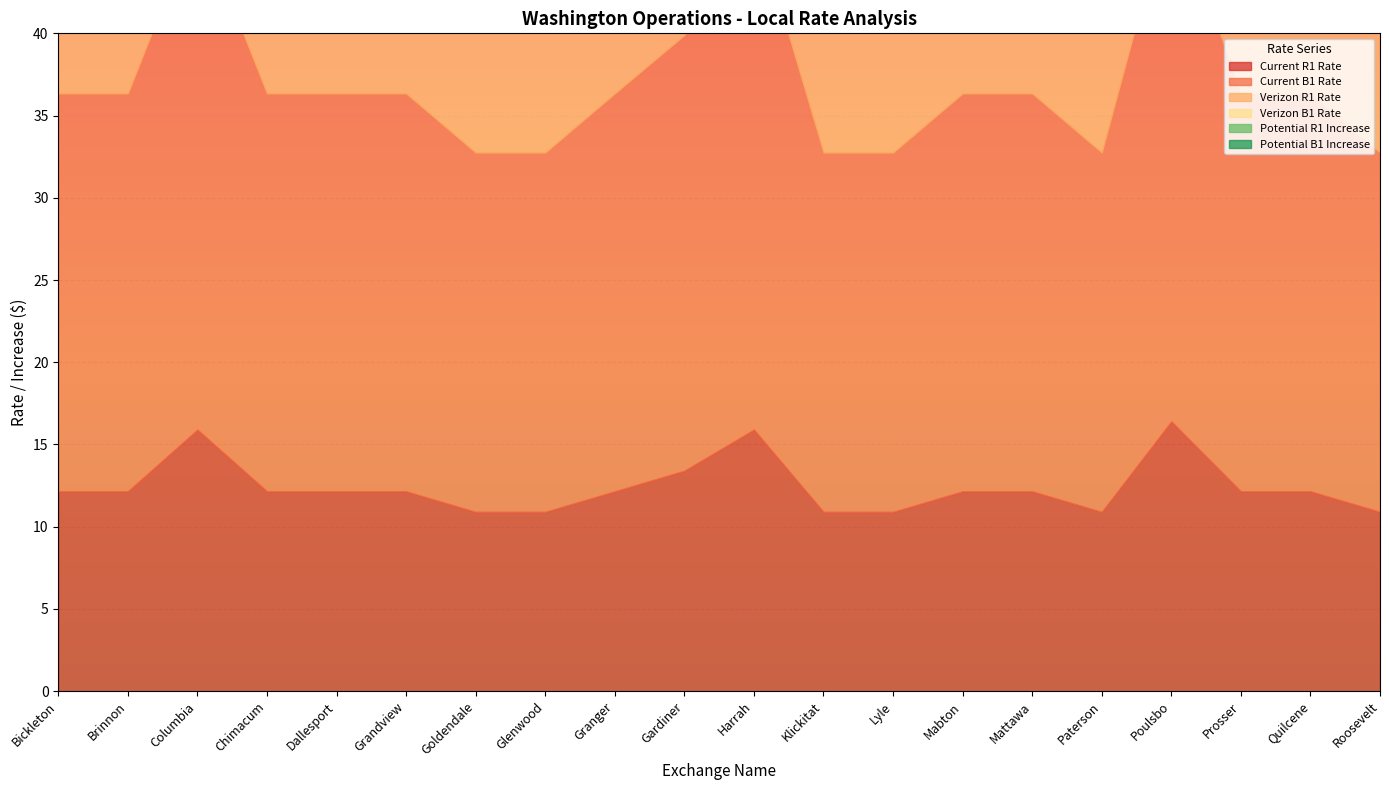

At which category does Potential R1 Increase reach its first local valley?

Columbia